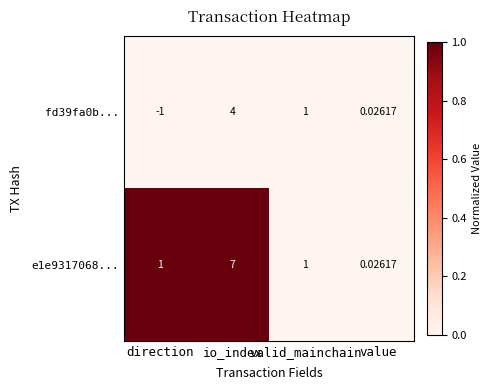

At which label does fd39fa0b... first exceed 1?

io_index